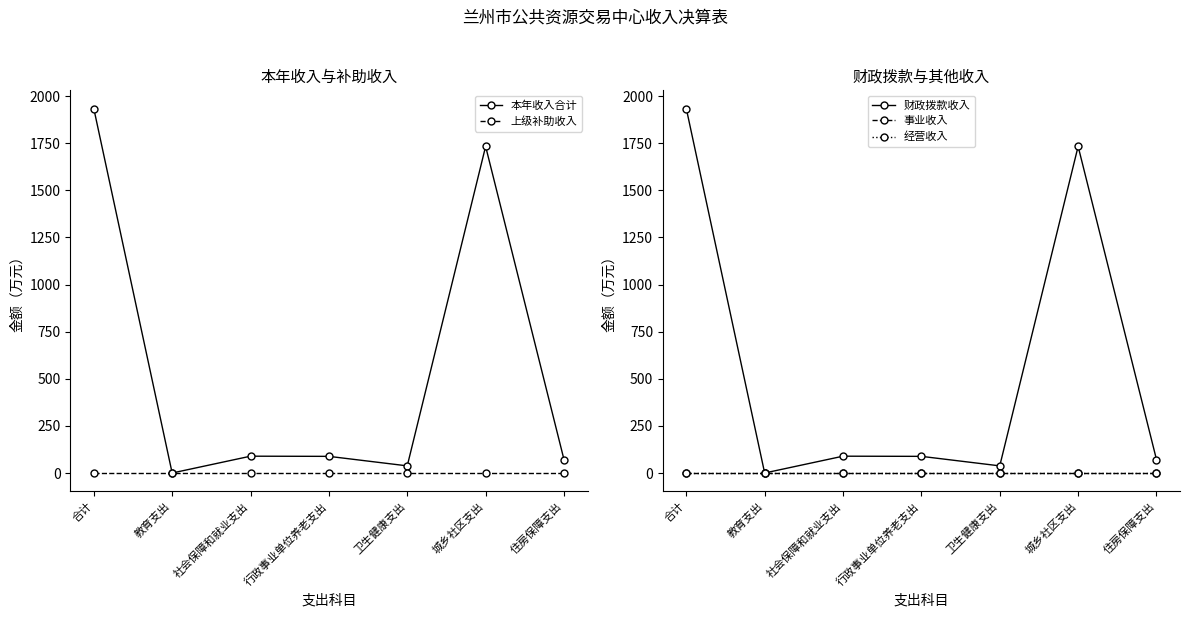

At how many categories does at least one series exceed 601?

2